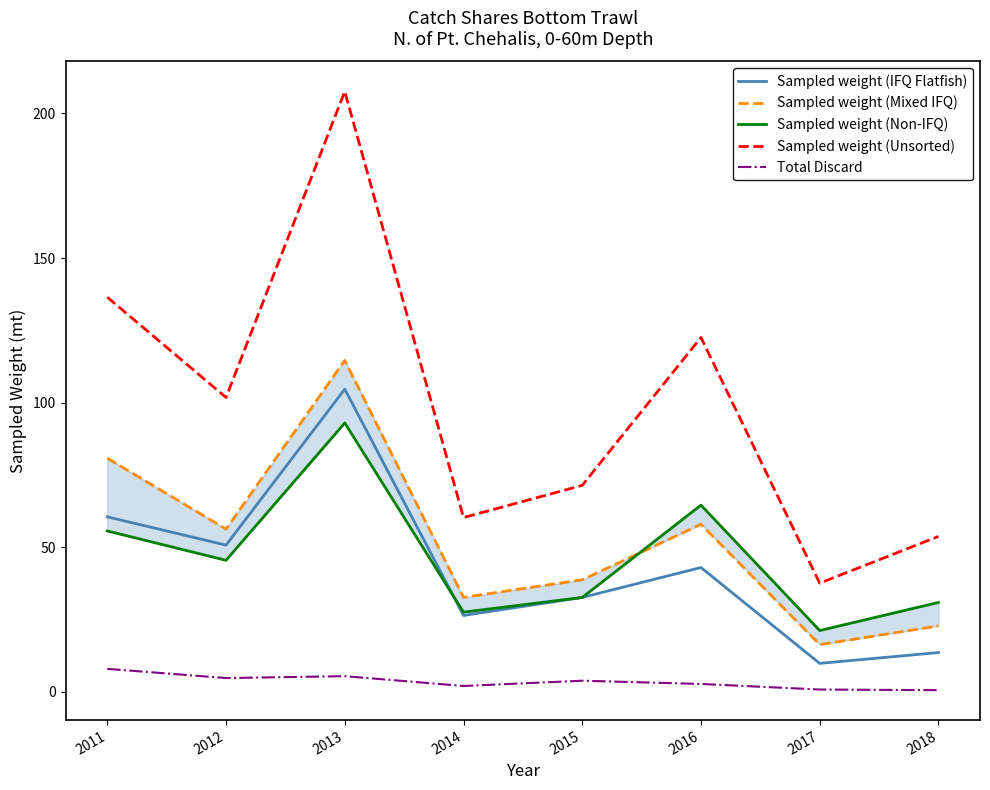

What is the difference between the highest and lowest values at 2013?

202.1